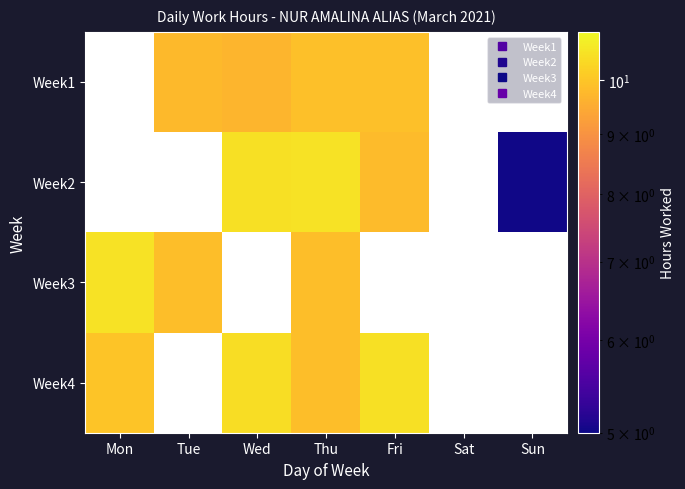

Between Mon and Thu, which series saw the biggest shift?

Week3